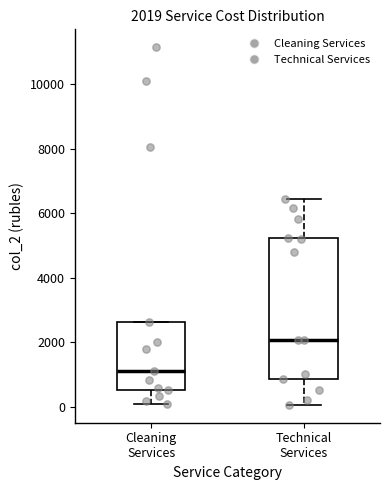

Which box is the tallest, from its lower edge to its upper edge?

Technical Services